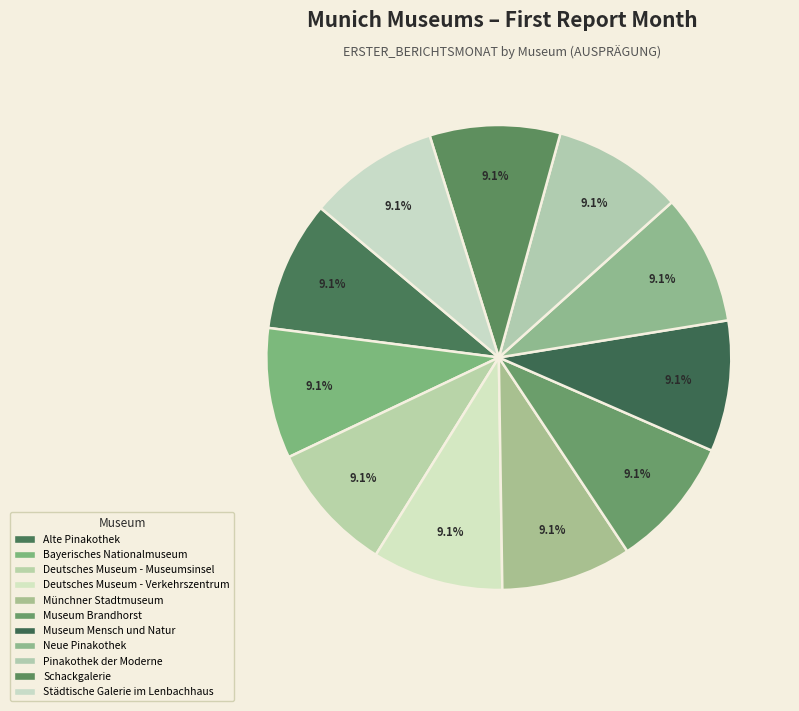

Between Pinakothek der Moderne and Museum Mensch und Natur, which is larger?

Museum Mensch und Natur